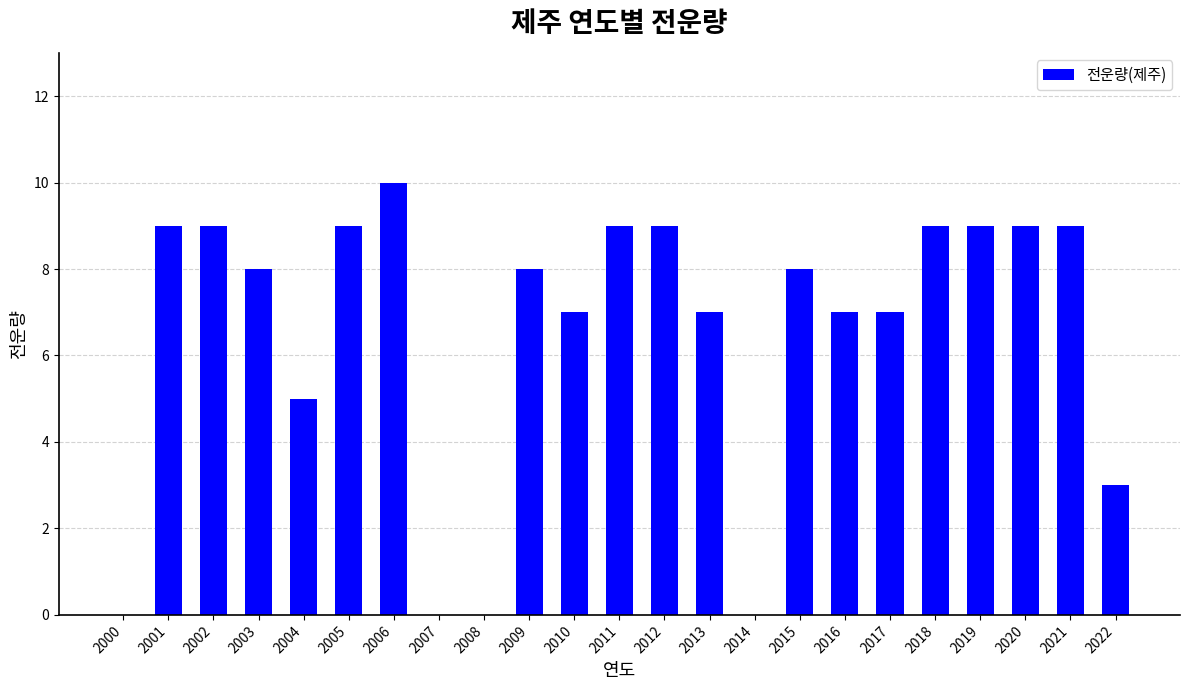

Reading left to right, extract all data points from this chart.

2000=0	2001=9	2002=9	2003=8	2004=5	2005=9	2006=10	2007=0	2008=0	2009=8	2010=7	2011=9	2012=9	2013=7	2014=0	2015=8	2016=7	2017=7	2018=9	2019=9	2020=9	2021=9	2022=3